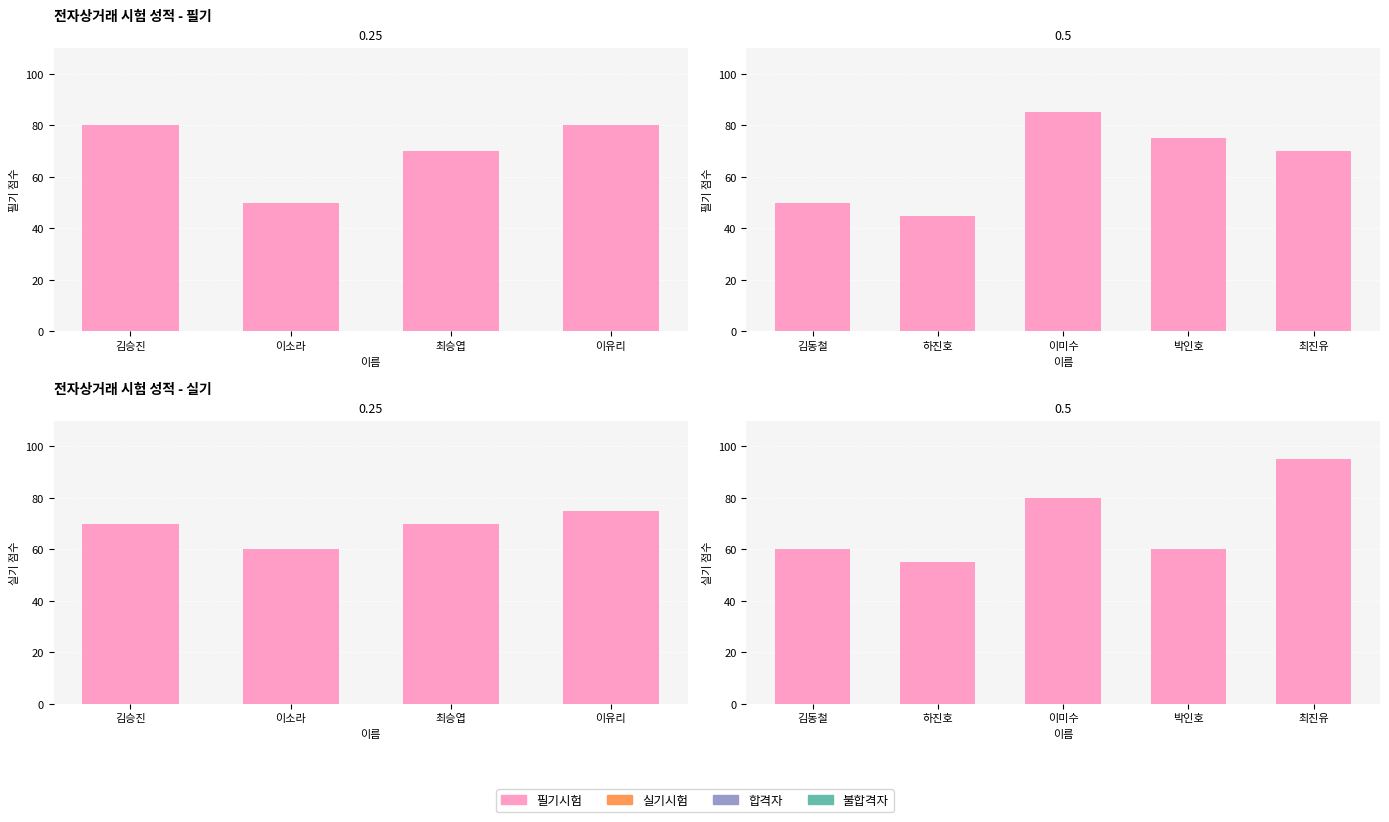

List the series in order of their overall mean, lowest first.

필기시험, 실기시험